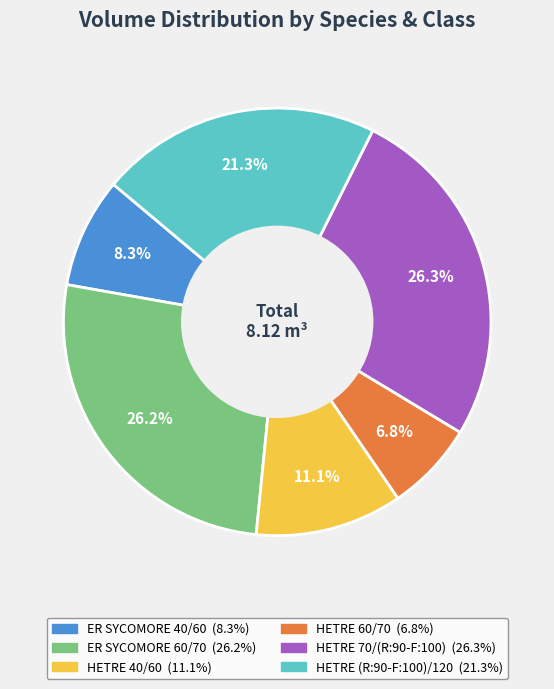

What percentage is NOT represented by HETRE 40/60?

88.9%